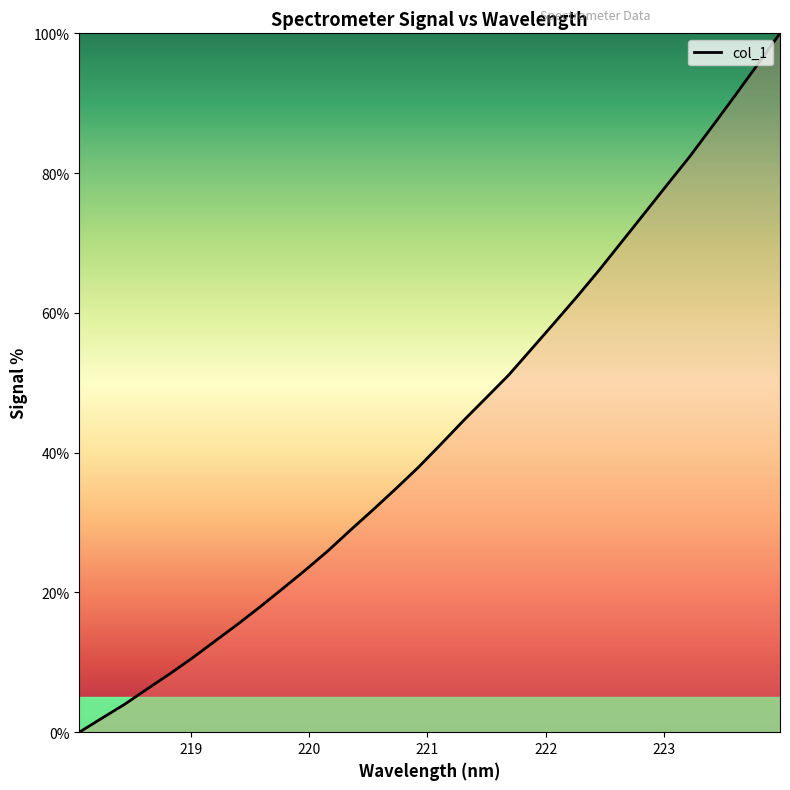

What is the difference between the maximum and minimum values?

100.0